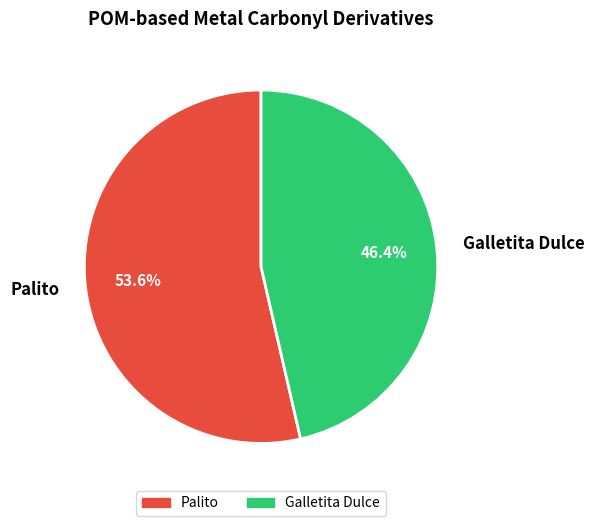

To the nearest percent, what is the average slice percentage?

50%